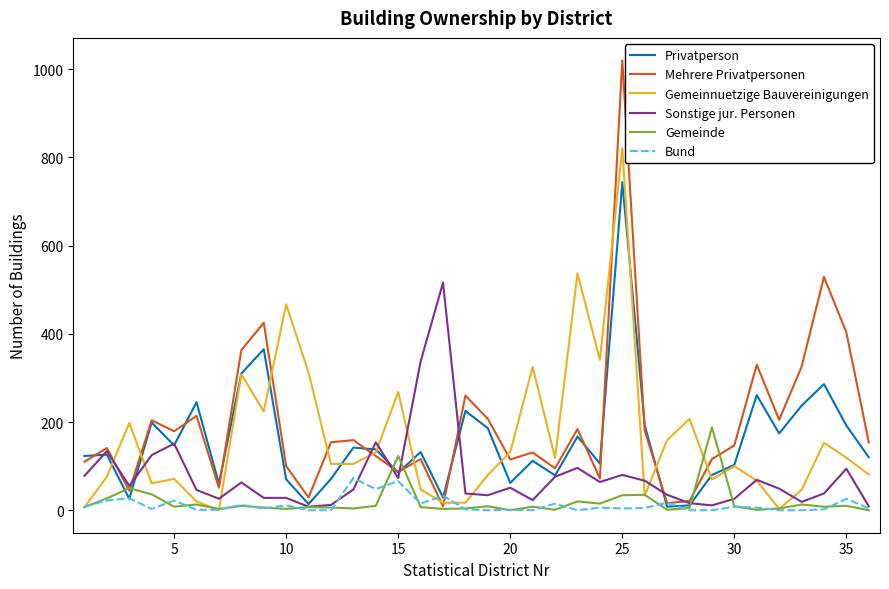

What is the highest value of the Privatperson series?

744